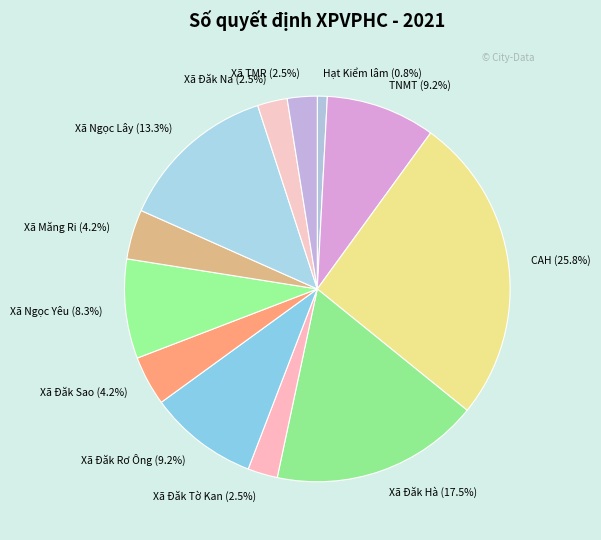

Between Xã Đăk Rơ Ông and Hạt Kiểm lâm, which is larger?

Xã Đăk Rơ Ông